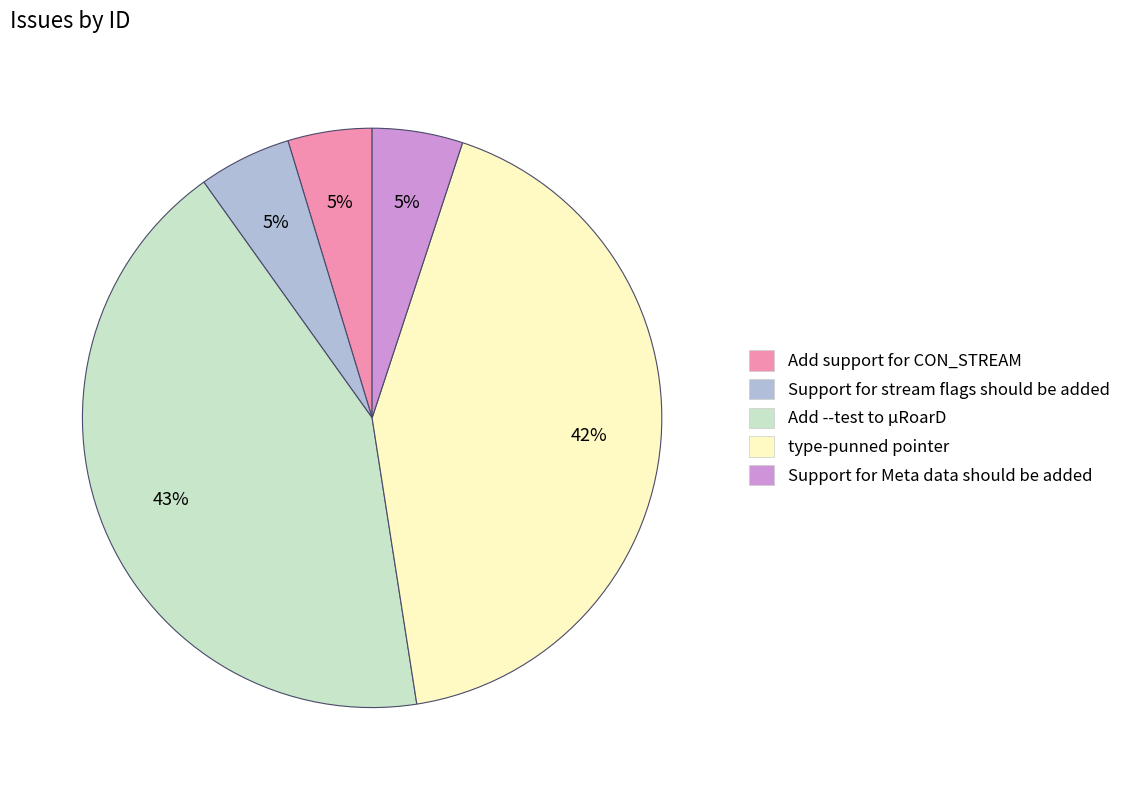

Does any single category account for the majority?

No